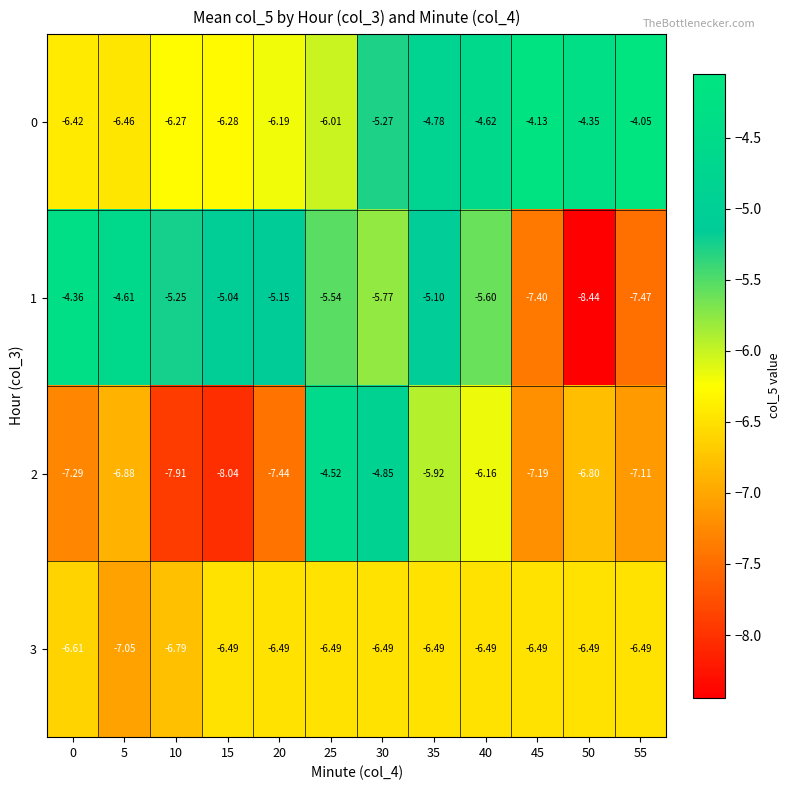

Which series has the largest total across all categories?

0